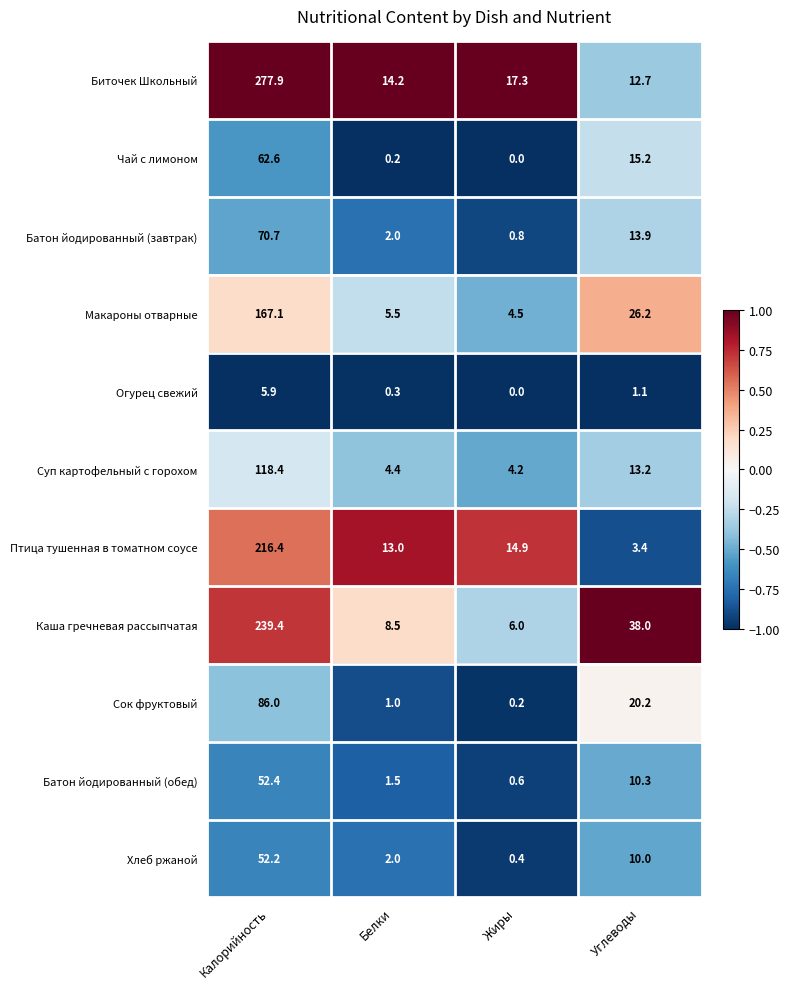

What is the difference between the maximum and minimum values in the Огурец свежий series?

5.9